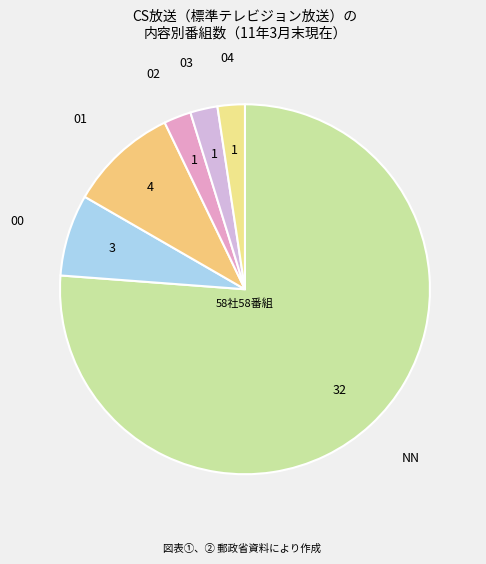

What is the ratio of the value at 02 to the value at 00?

0.3